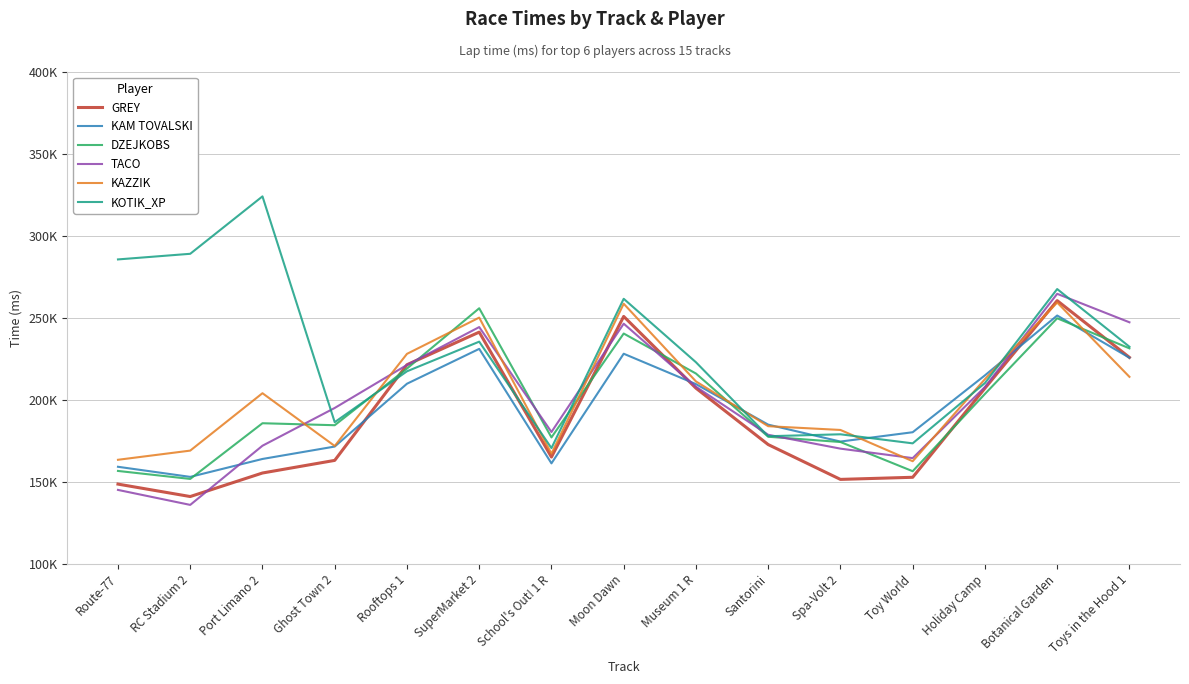

At which category does KAZZIK reach its first local peak?

Port Limano 2